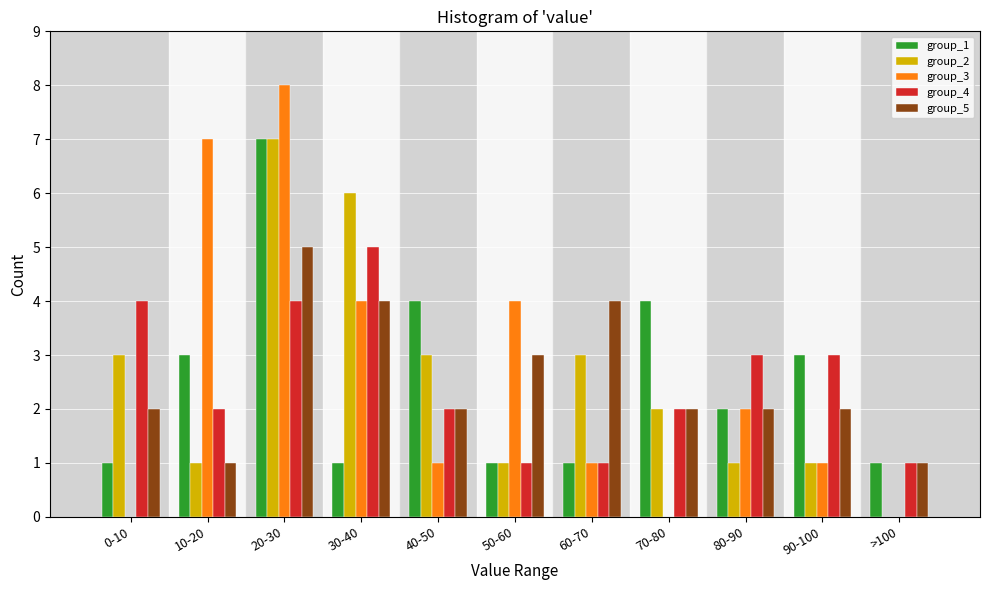

True or false: group_3 has a value of 3 at 80-90.

False